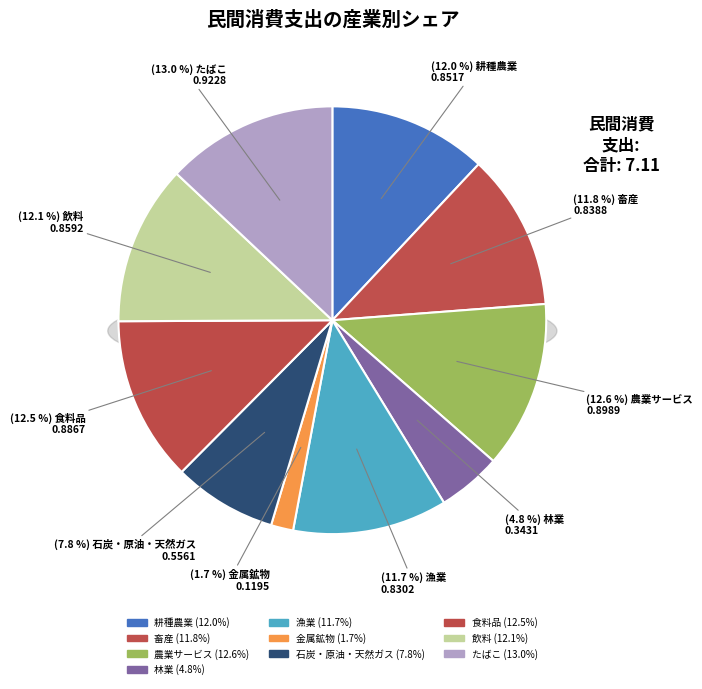

Does any single category account for the majority?

No